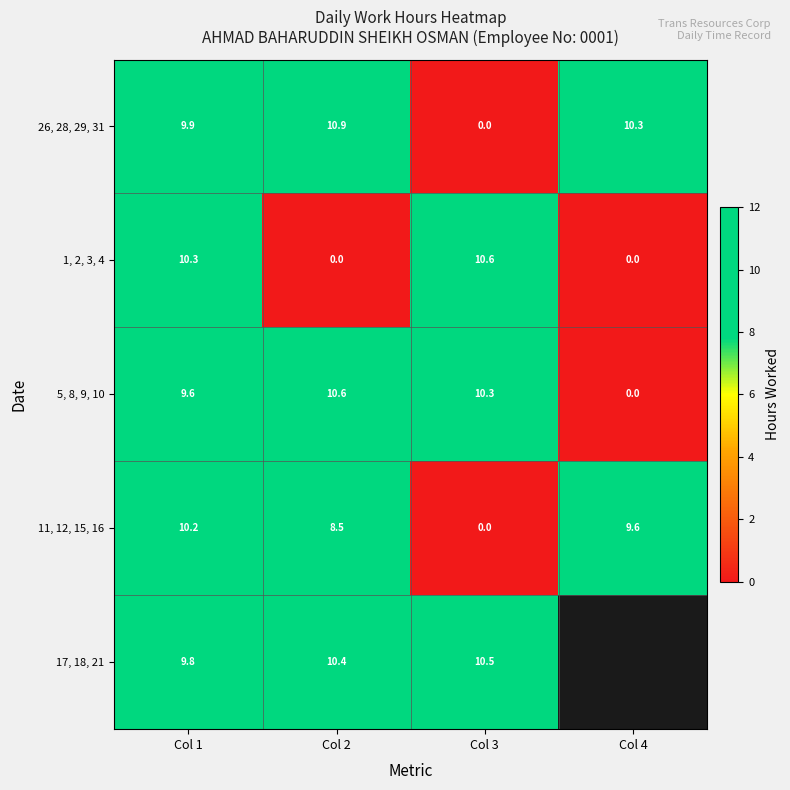

How many series are shown in this chart?

5